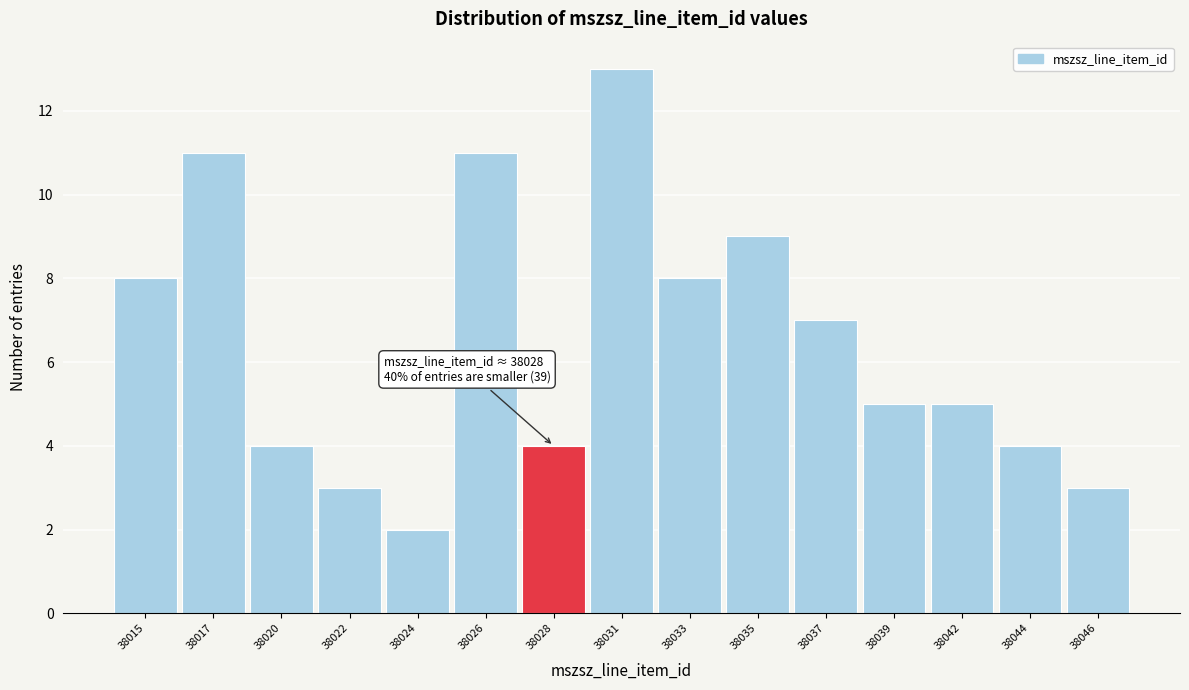

Reading left to right, list all the values displayed in this chart.

38015=8	38017=11	38020=4	38022=3	38024=2	38026=11	38028=4	38031=13	38033=8	38035=9	38037=7	38039=5	38042=5	38044=4	38046=3